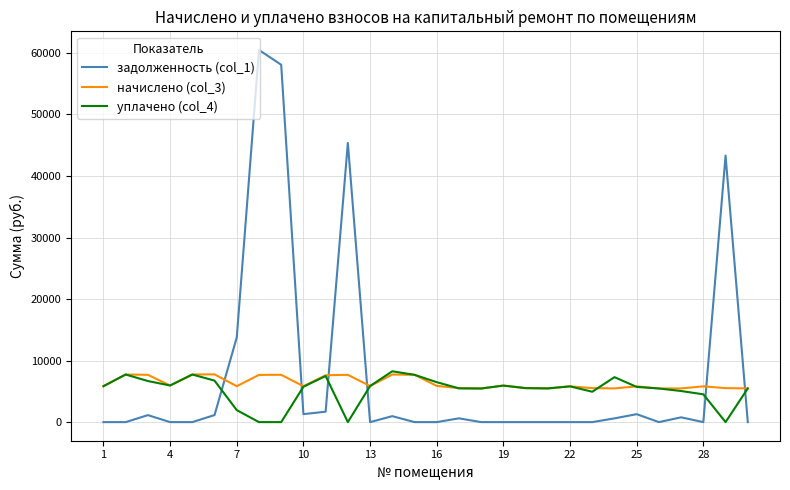

True or false: задолженность (col_1) and уплачено (col_4) cross at least once.

True